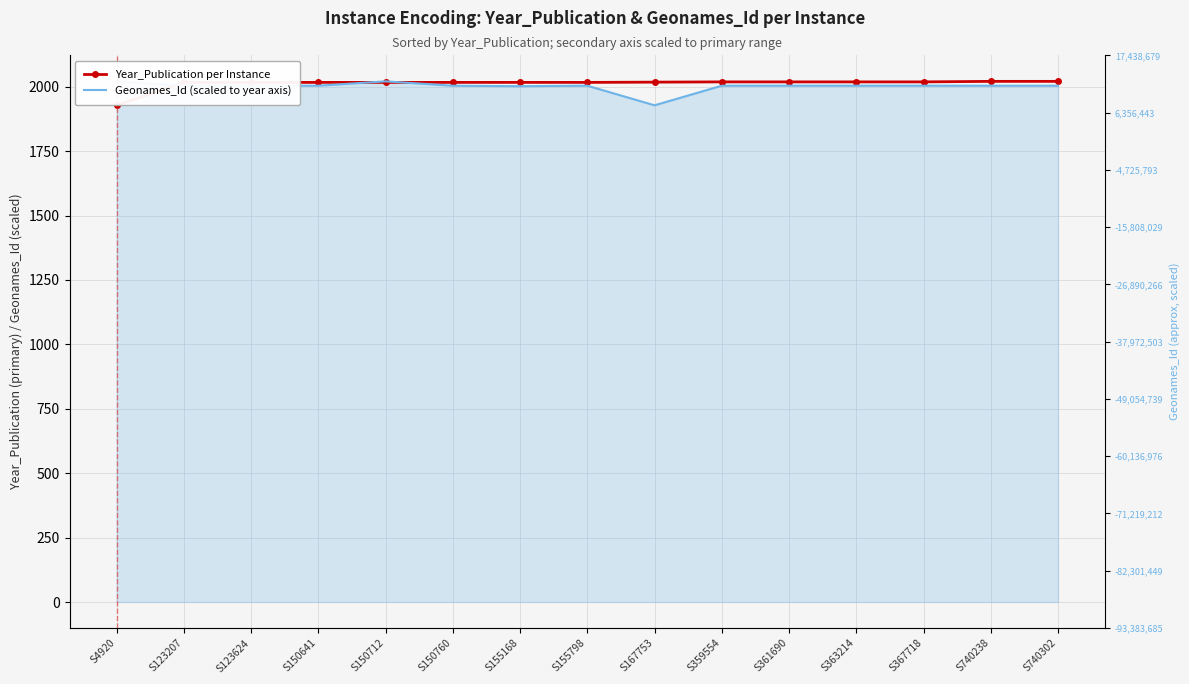

What is the value of the Geonames_Id (scaled to year axis) point at the 6th from the left?

2004.1